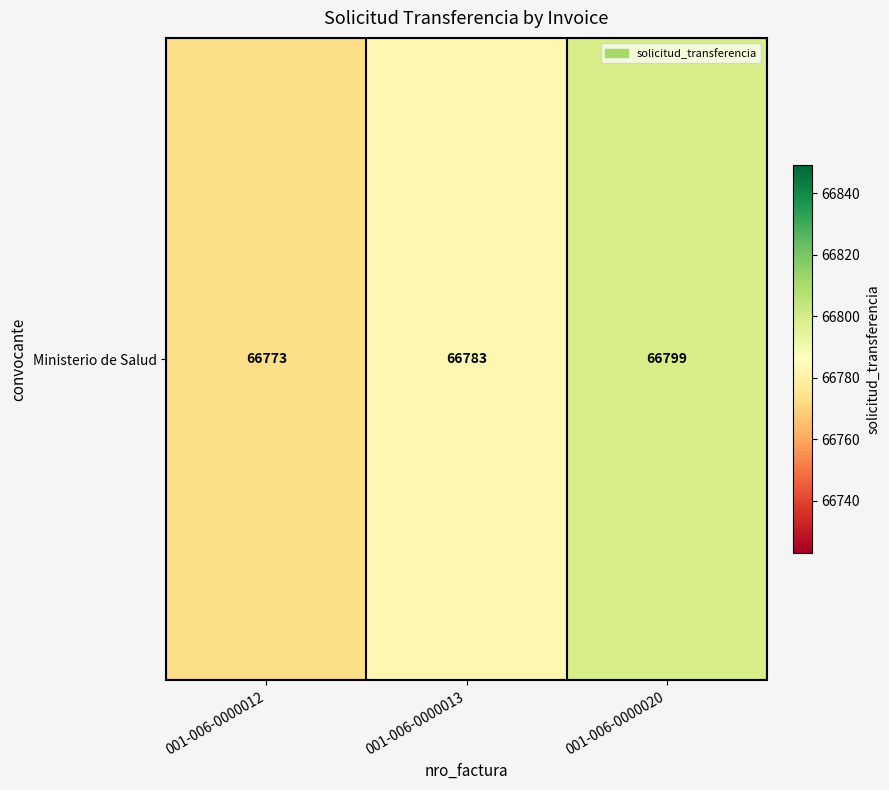

Where is the data nearest to the value 66786?

001-006-0000013